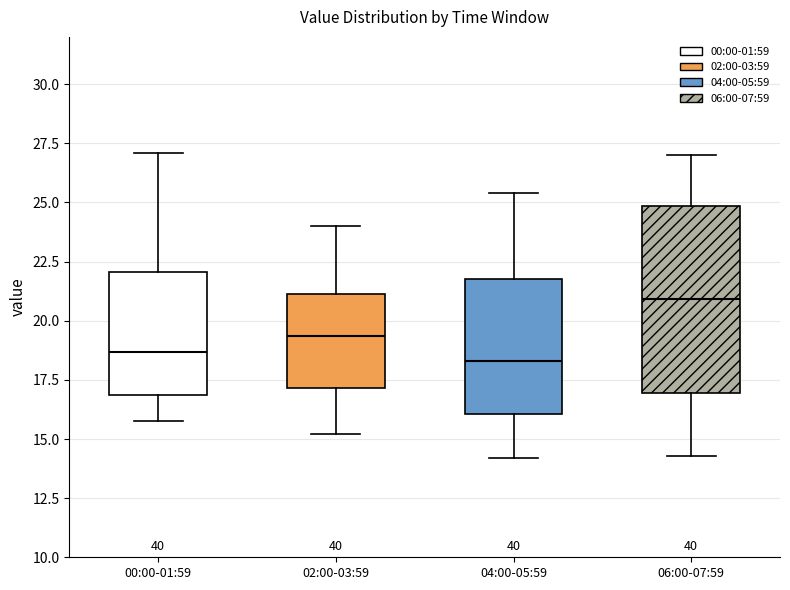

Reading left to right, read every box against the y-axis: the position of its median line, the range the box covers, and the ends of its whiskers. The values are not printed on the chart, so give them approximately, as read against the axis.

00:00-01:59: median 18.5, box 17.0 to 22.0, whiskers 16.0 to 27.0
02:00-03:59: median 19.5, box 17.0 to 21.0, whiskers 15.0 to 24.0
04:00-05:59: median 18.5, box 16.0 to 22.0, whiskers 14.0 to 25.5
06:00-07:59: median 21.0, box 17.0 to 25.0, whiskers 14.5 to 27.0